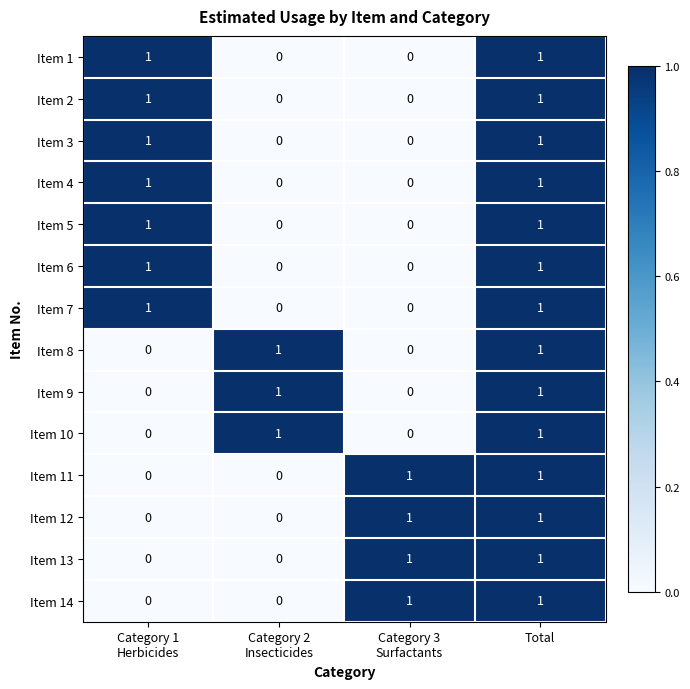

At how many categories does at least one series exceed 0?

4